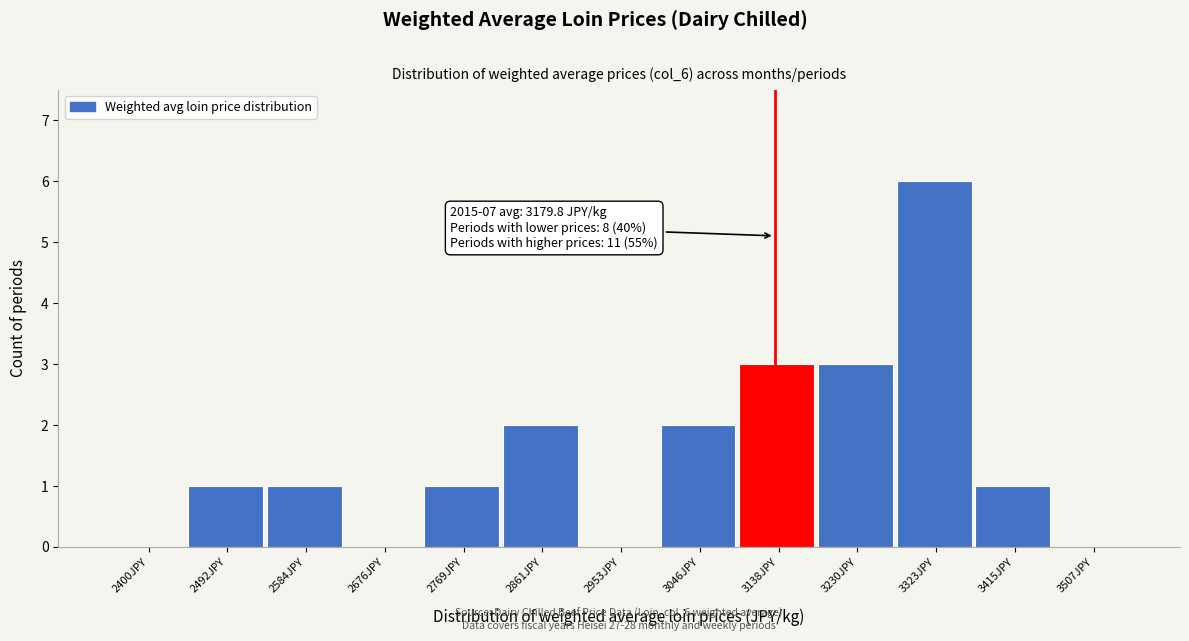

Reading left to right, list all the values displayed in this chart.

2400JPY=0	2492JPY=1	2584JPY=1	2676JPY=0	2769JPY=1	2861JPY=2	2953JPY=0	3046JPY=2	3138JPY=3	3230JPY=3	3323JPY=6	3415JPY=1	3507JPY=0